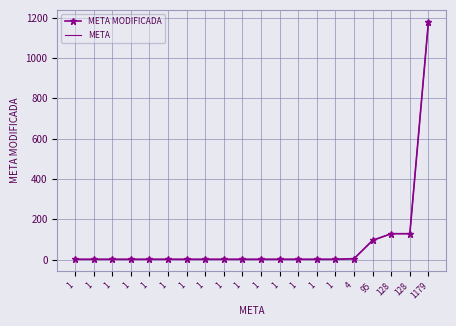

What is the value of the META MODIFICADA point at the 18th from the left?

128